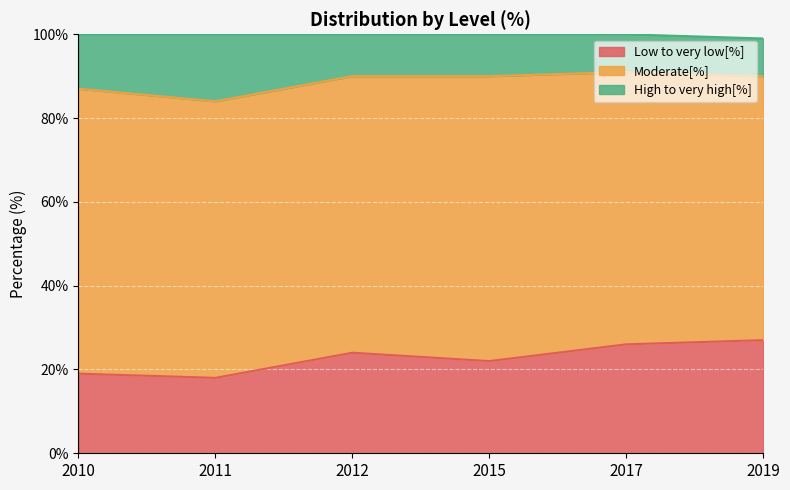

True or false: High to very high[%] and Low to very low[%] intersect in this chart.

False